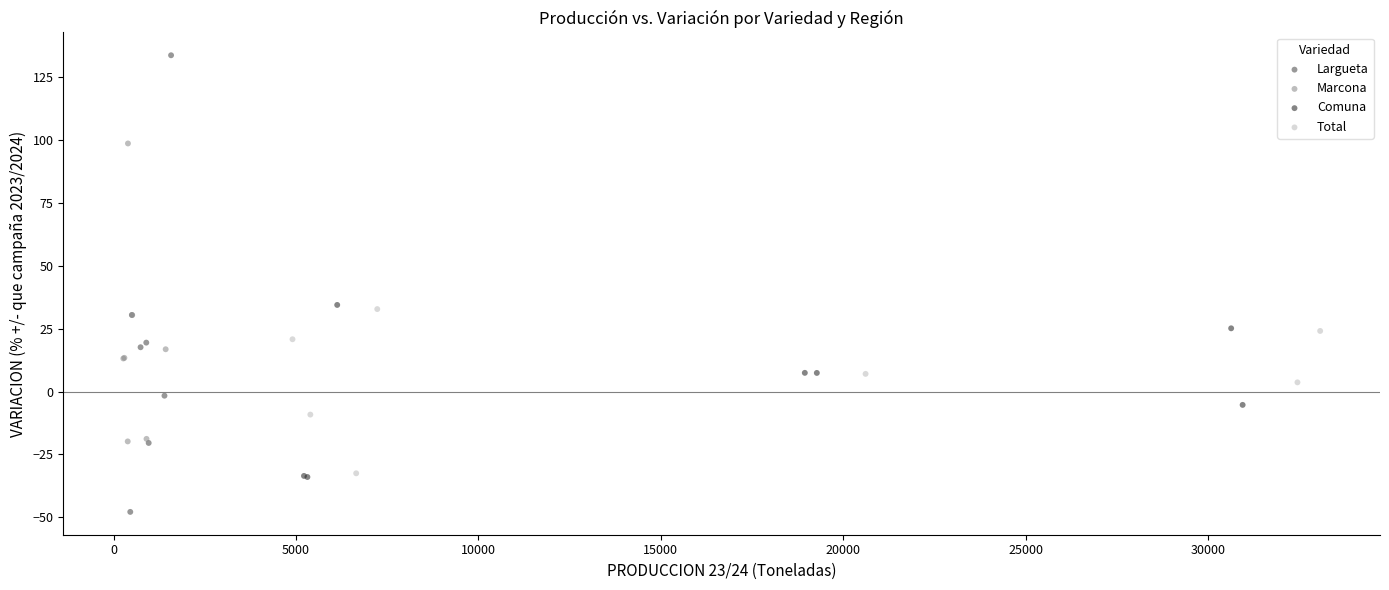

Which series has the widest spread of Y values?

Largueta